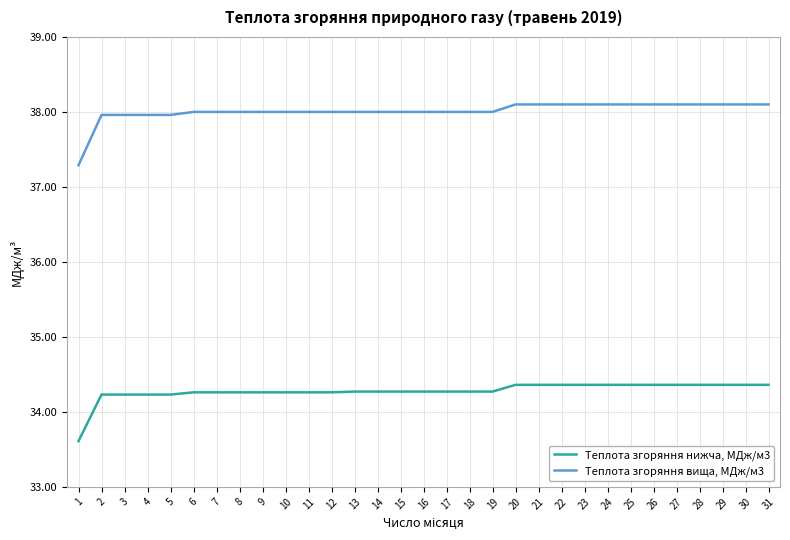

Rank the series by their average value, from lowest to highest.

Теплота згоряння нижча, МДж/м3, Теплота згоряння вища, МДж/м3